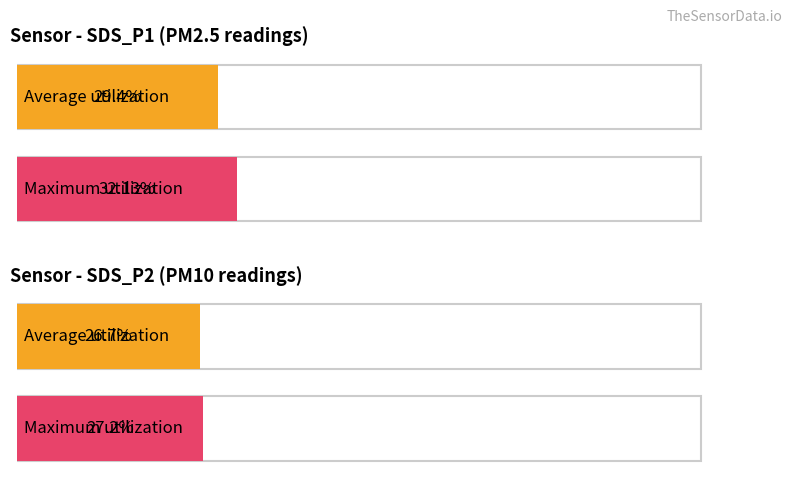

At SDS_P1, list the series in order from smallest to largest.

Average utilization, Maximum utilization